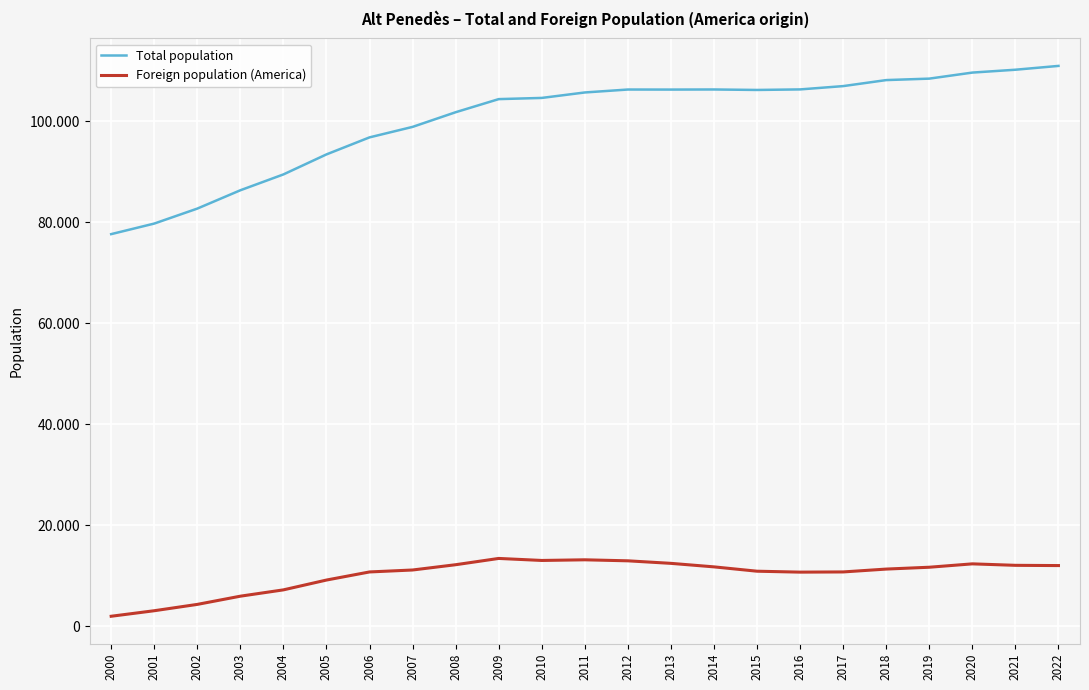

Does the chart display data point markers on the line(s)?

No